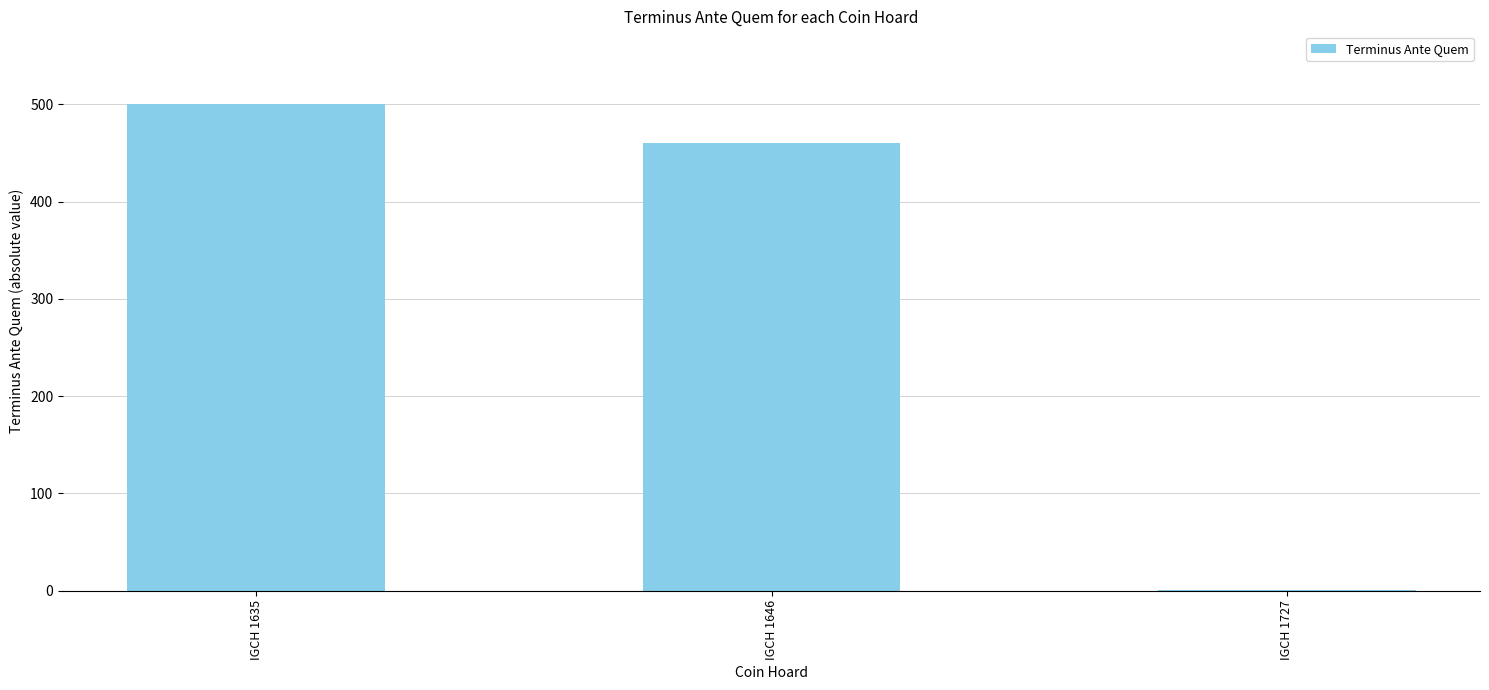

What is the change in value from IGCH 1646 to IGCH 1727?

-459